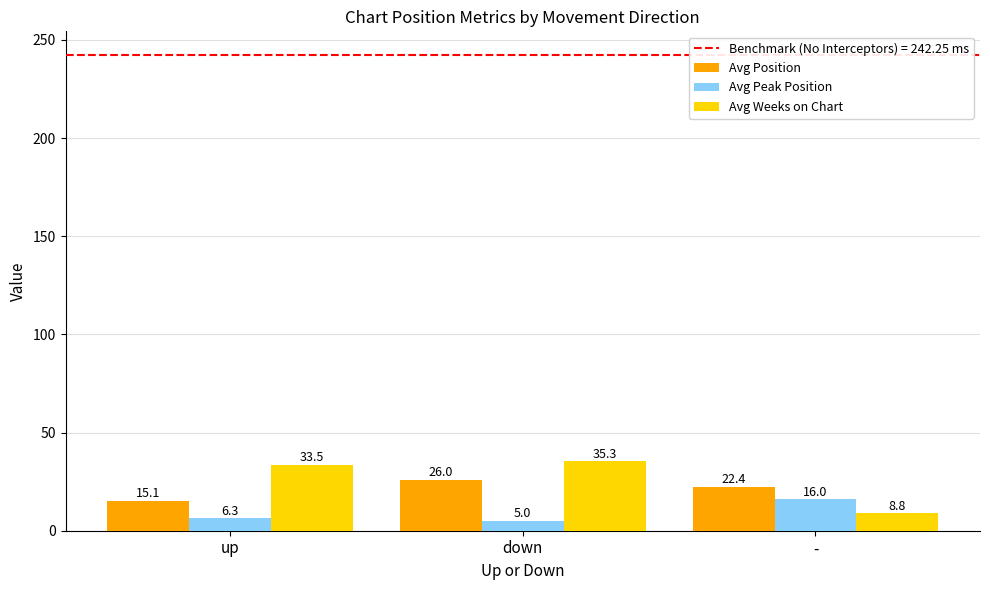

At which category is the sum across all series the highest?

down